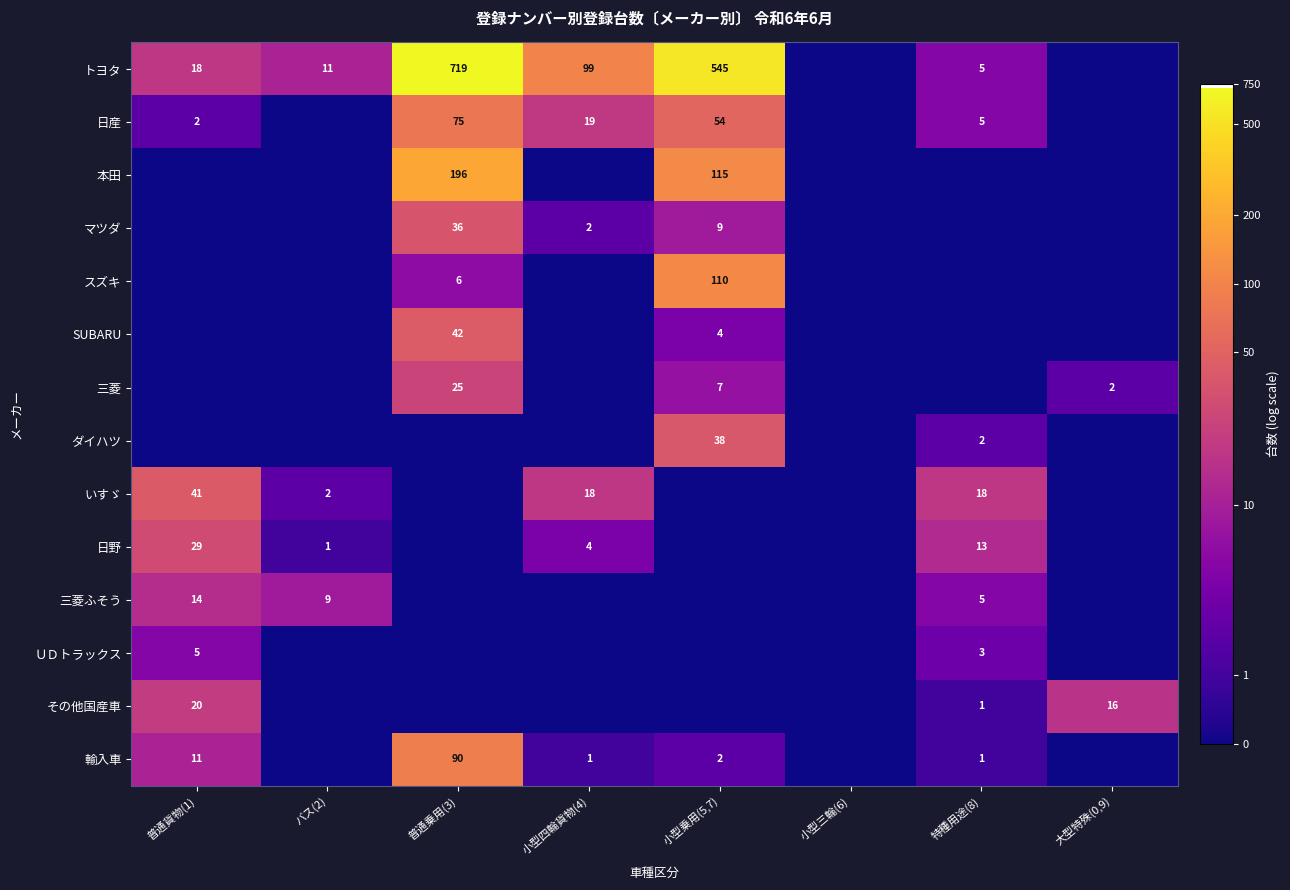

At which category does the chart reach its minimum across all series?

小型三輪(6)